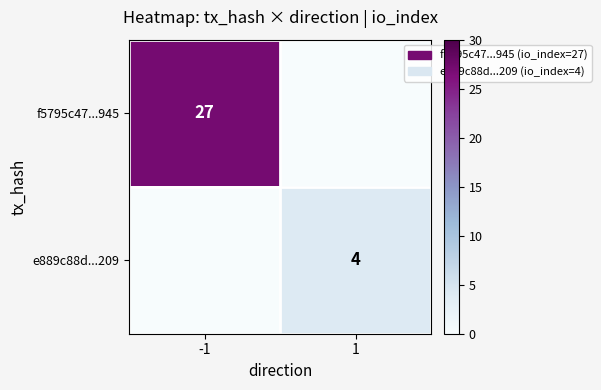

True or false: f5795c47...945 has a value of 6 at -1.

False